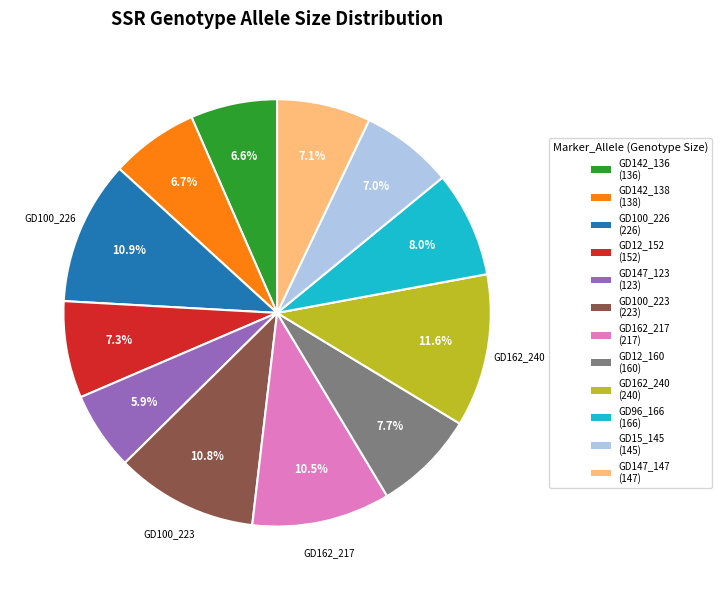

Count the number of slices in the pie.

12